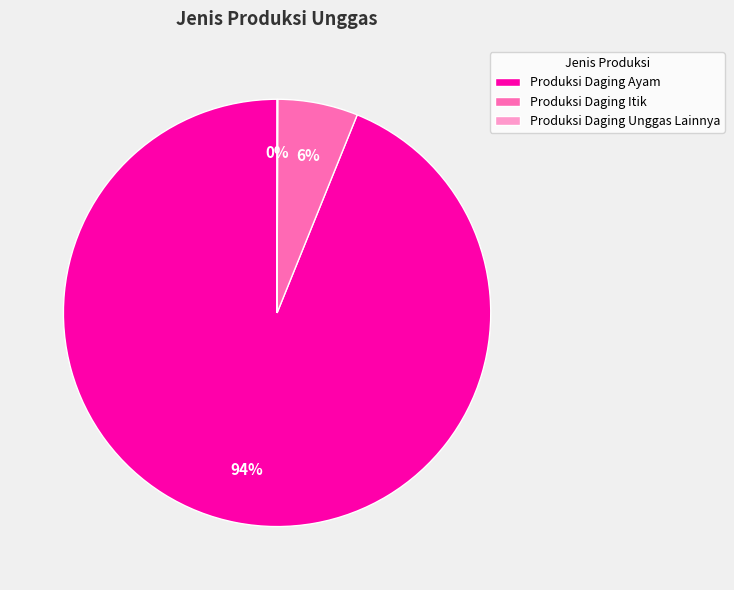

Does Produksi Daging Ayam represent more than half of the total?

Yes